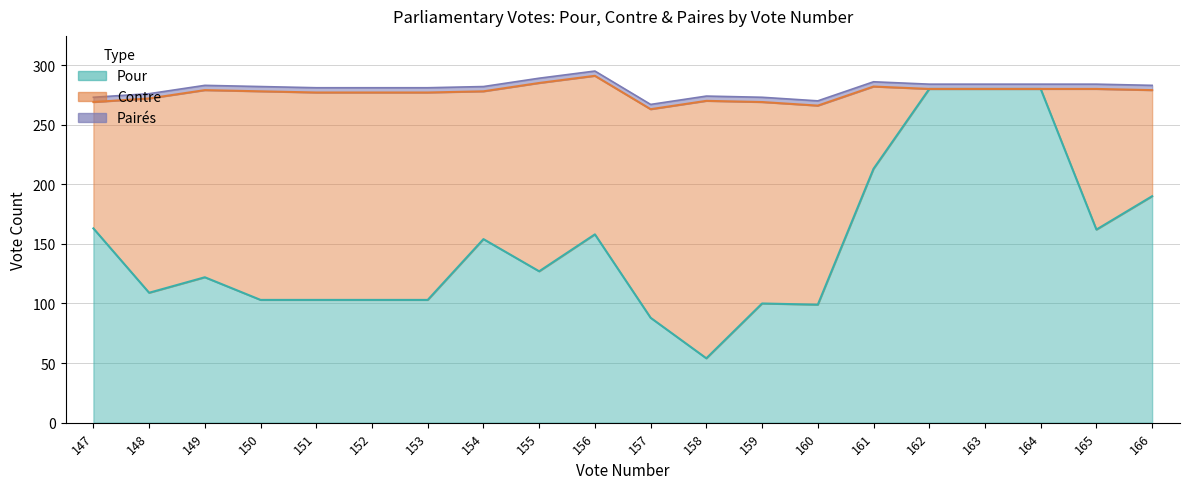

What is the sum of all Pour values?

2991